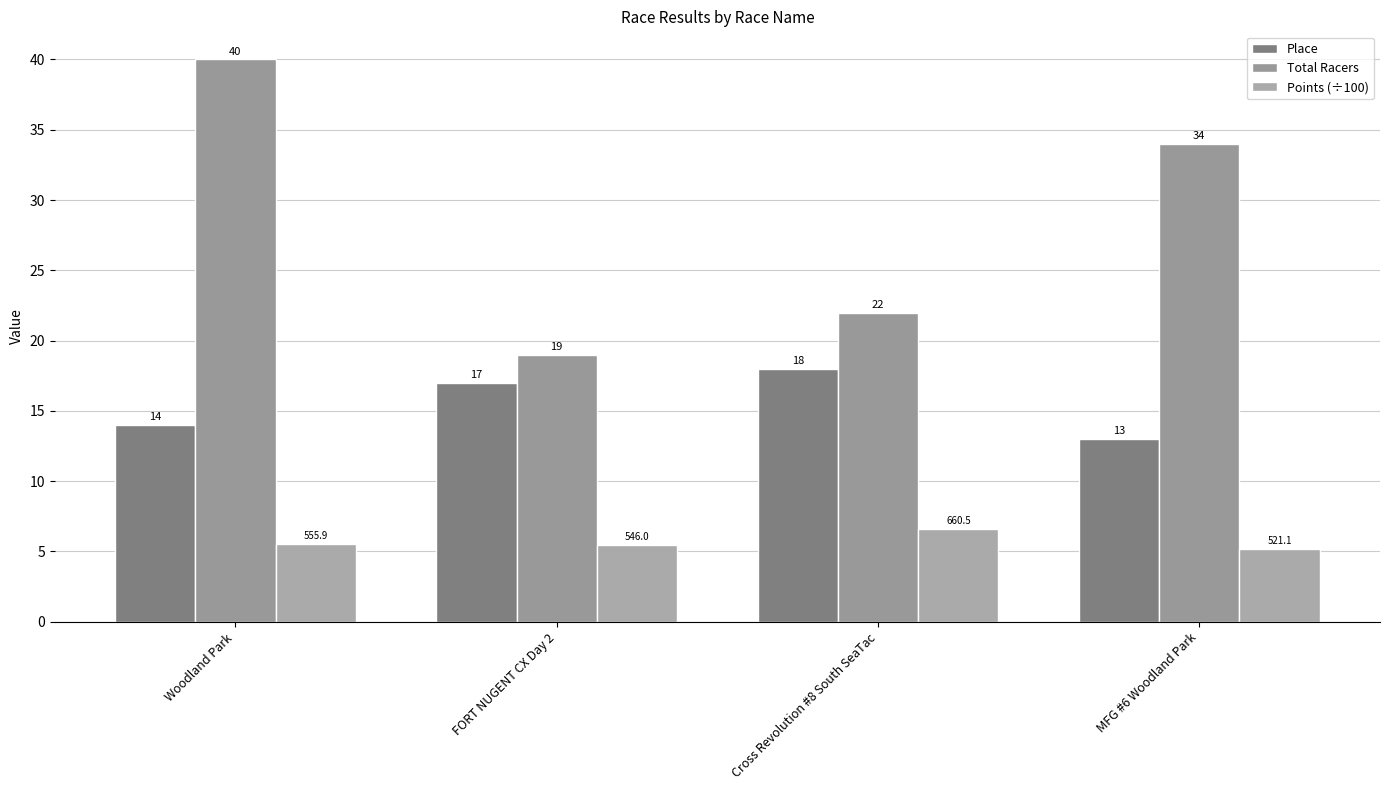

True or false: Place has a value of 14.0 at Woodland Park.

True